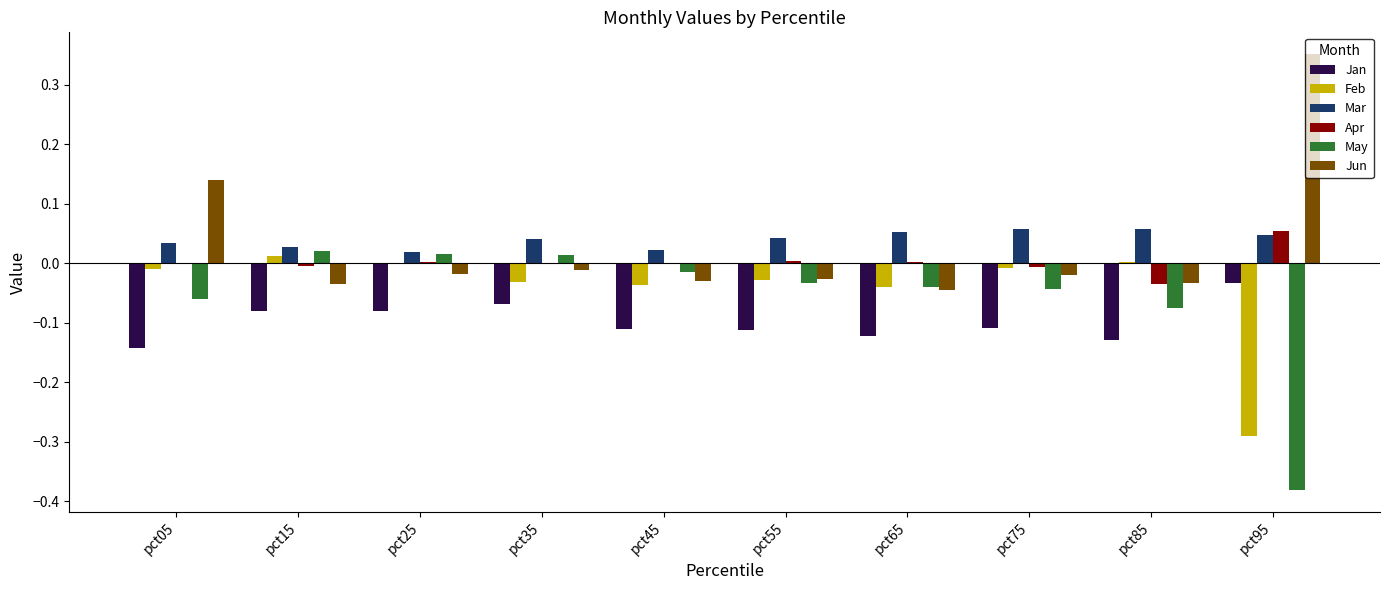

Between pct05 and pct25, which series saw the biggest shift?

Jun